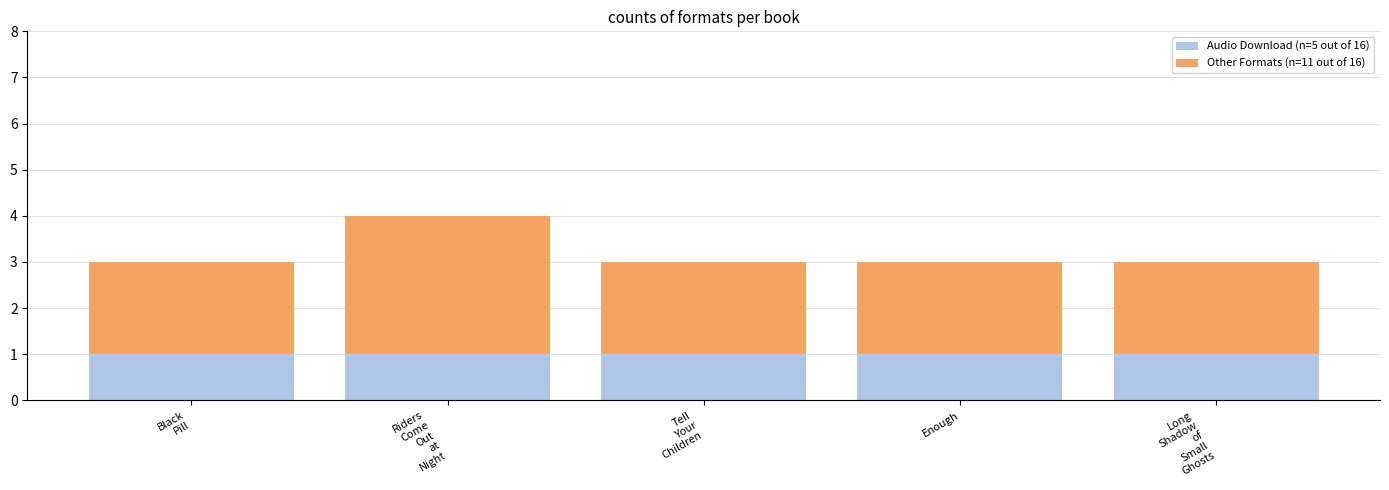

Reading right to left, what are the values for Audio Download?

1	1	1	1	1